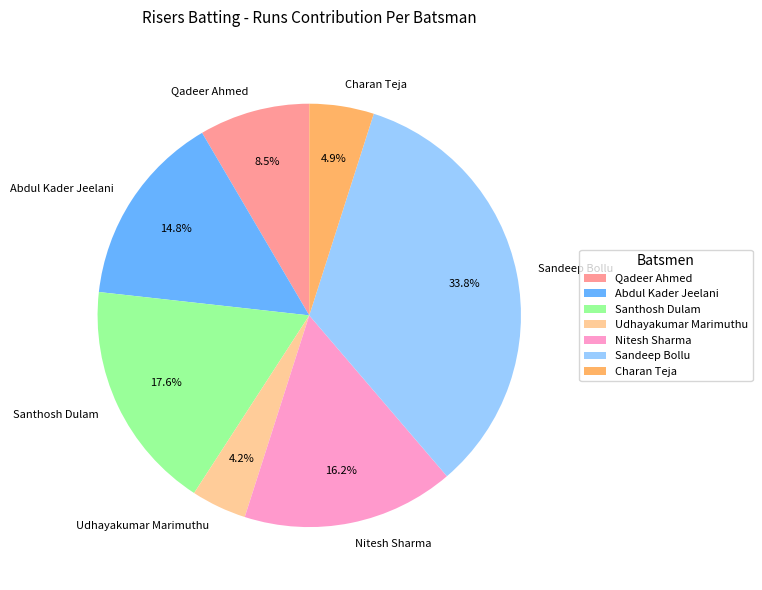

What percentage is the Santhosh Dulam slice, to the nearest percent?

18%